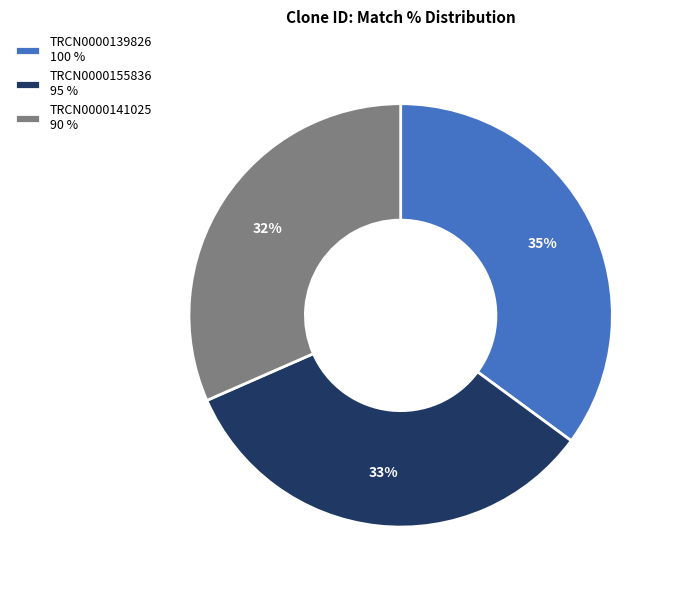

How many slices are in this pie chart?

3